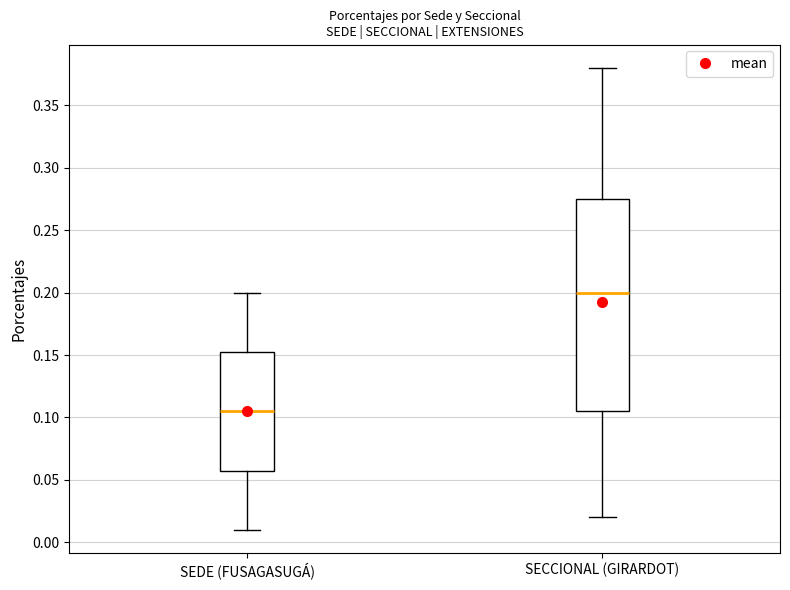

Where does the lower whisker of the box for SECCIONAL (GIRARDOT) end on the y-axis? The values are not printed on the chart, so give them approximately, as read against the axis.

0.020